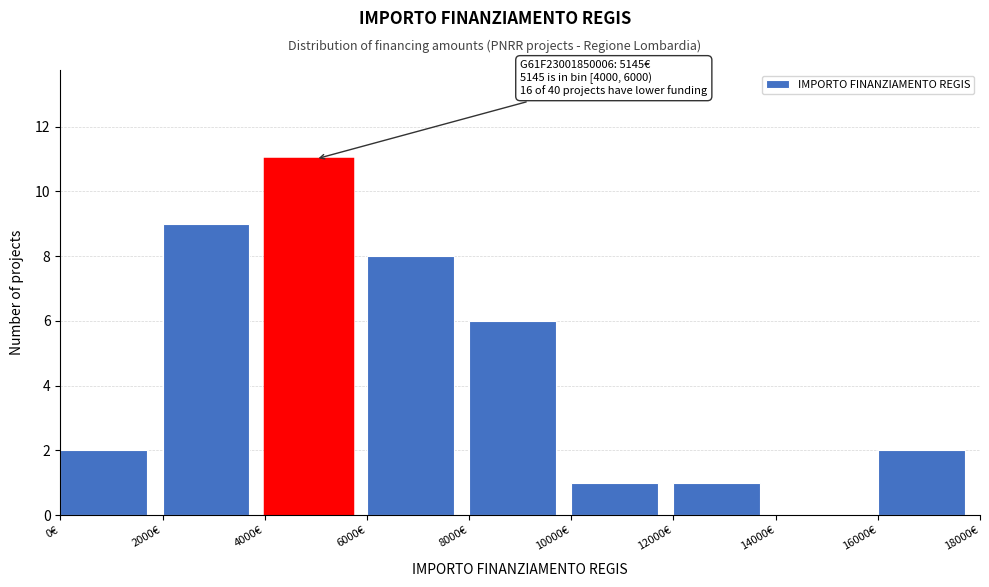

Over which range of the x-axis is the bar tallest?

4000 to 6000